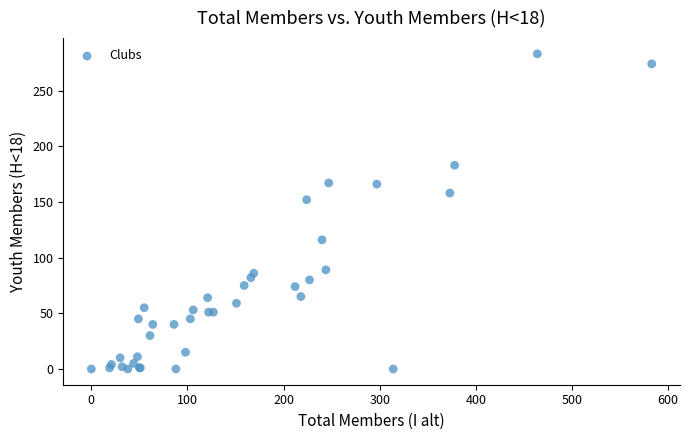

What Y value in the scatter plot is closest to 141?

152